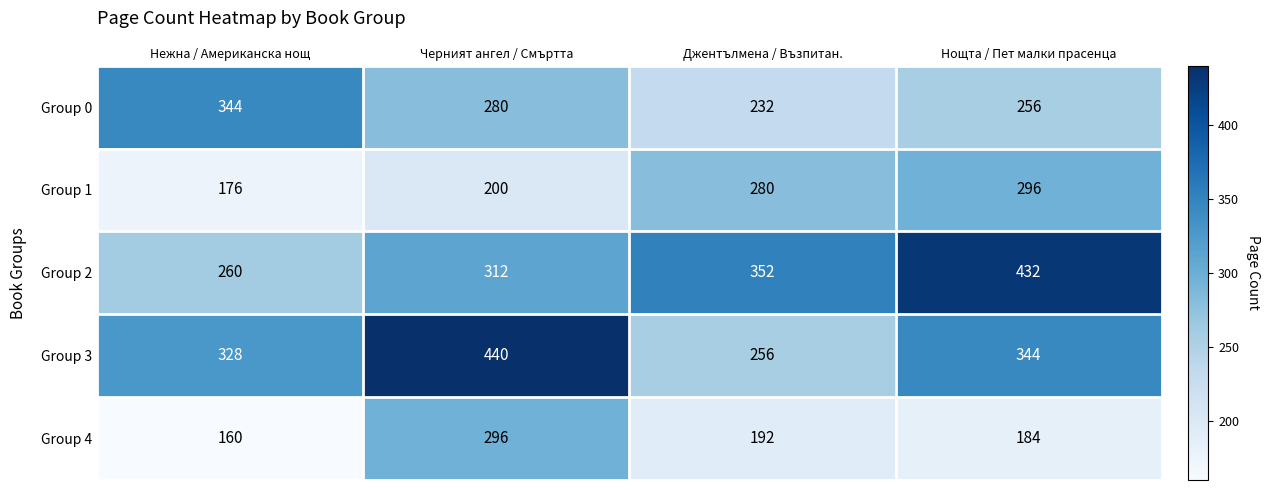

What value does the Group 0 series have at Черният ангел / Смъртта, to the nearest 10?

280